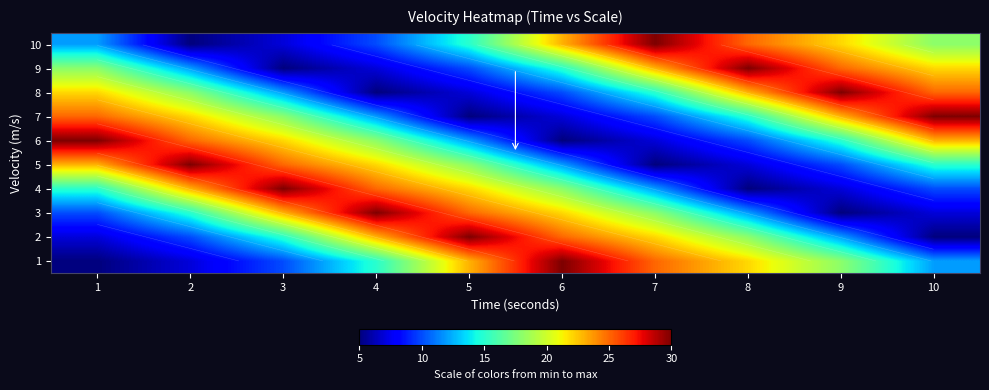

What is the total value across all series at 3?

167